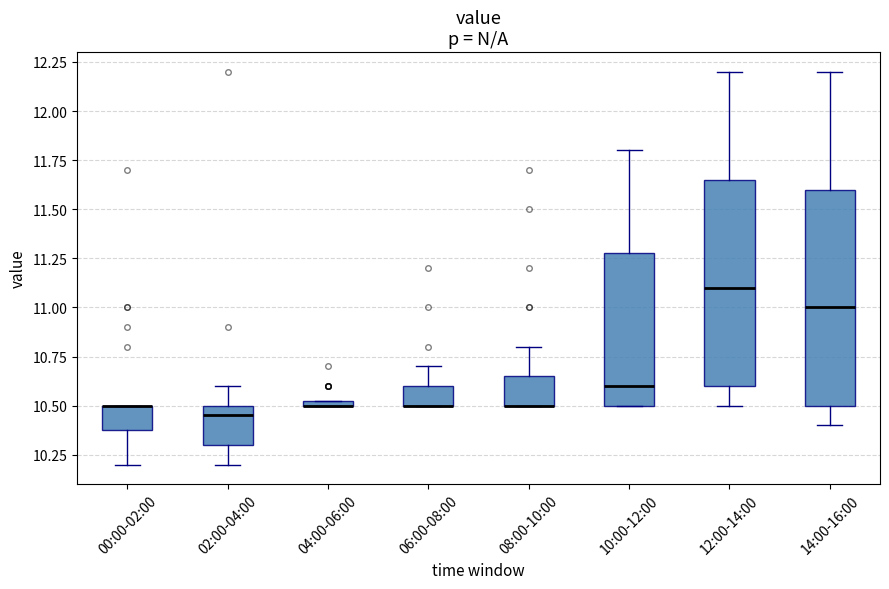

Where is the upper edge of the box for 00:00-02:00 on the y-axis? The values are not printed on the chart, so give them approximately, as read against the axis.

10.50